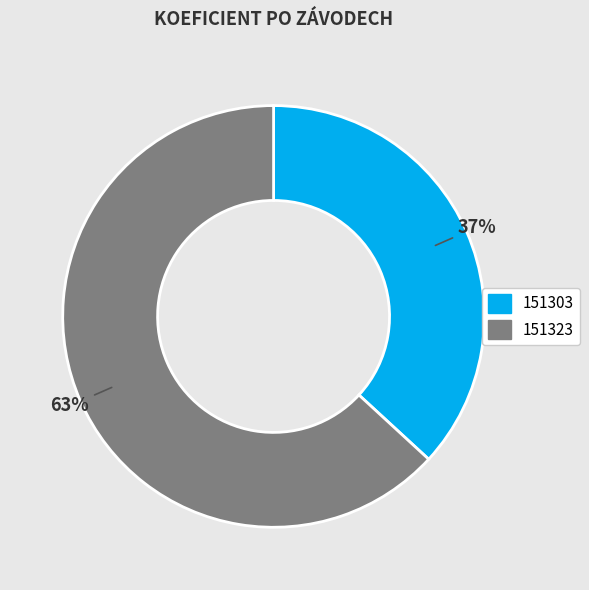

Rank the categories by value from highest to lowest.

151323, 151303